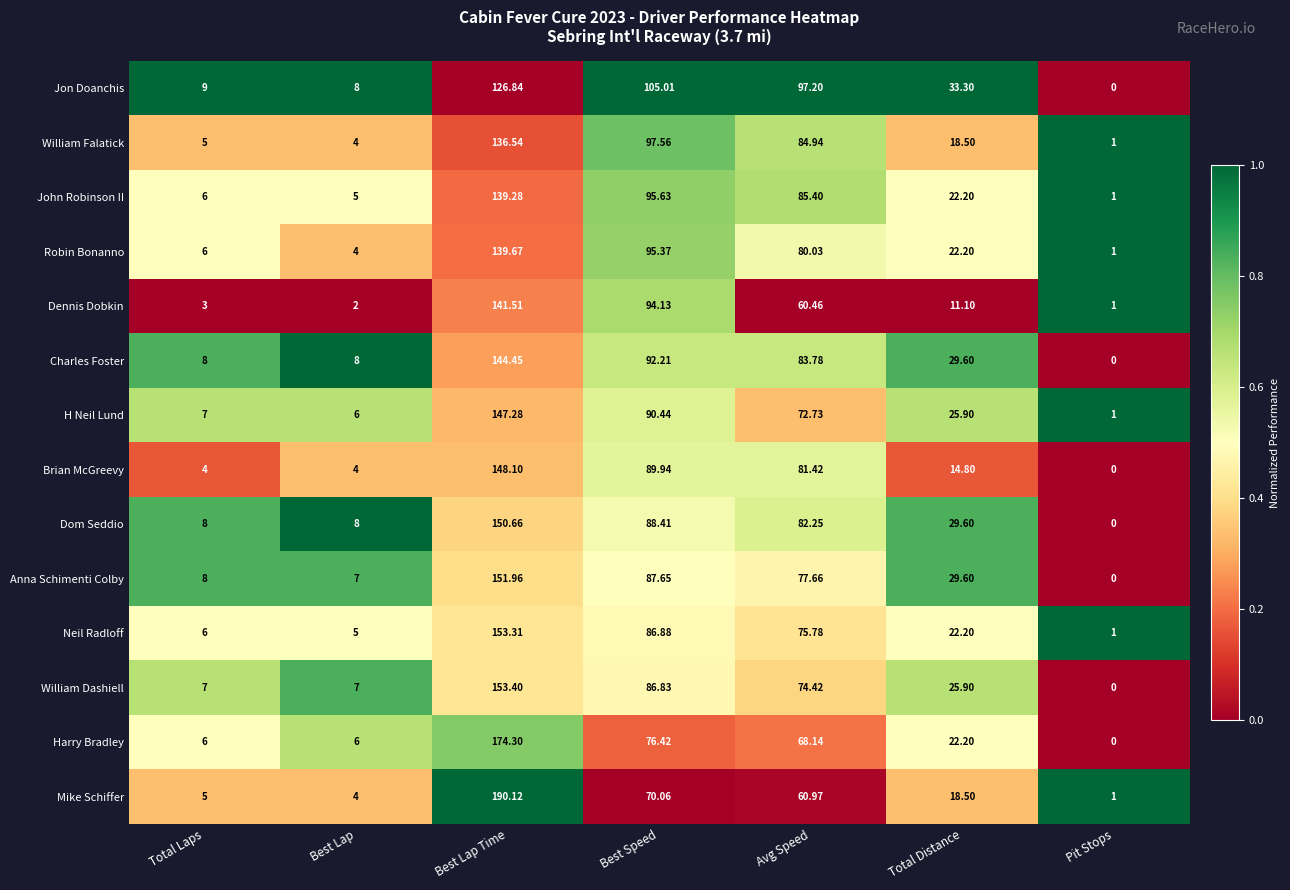

At which label is Mike Schiffer closest to 95?

Best Speed